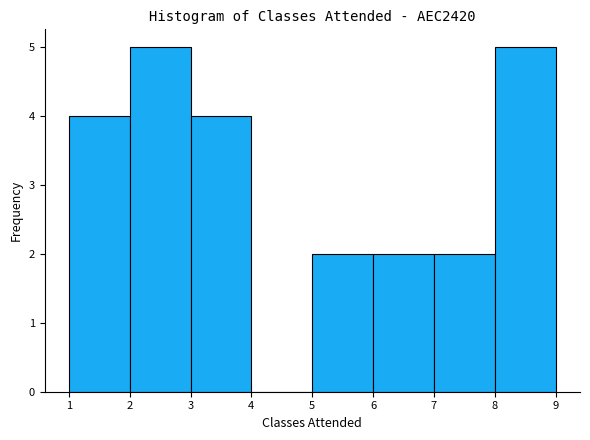

Reading left to right, list every bar in this chart as the range it spans on the x-axis followed by its height. The values are not printed on the chart, so give them approximately, as read against the axis.

1 to 2: 4
2 to 3: 5
3 to 4: 4
4 to 5: 0
5 to 6: 2
6 to 7: 2
7 to 8: 2
8 to 9: 5